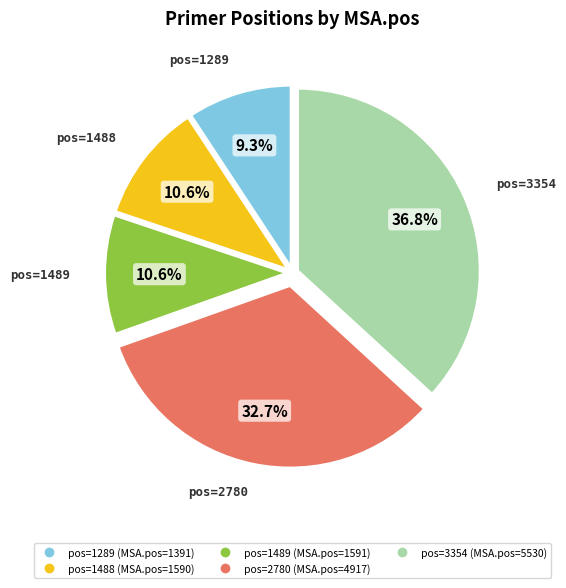

Is there any slice that represents more than half of the pie?

No